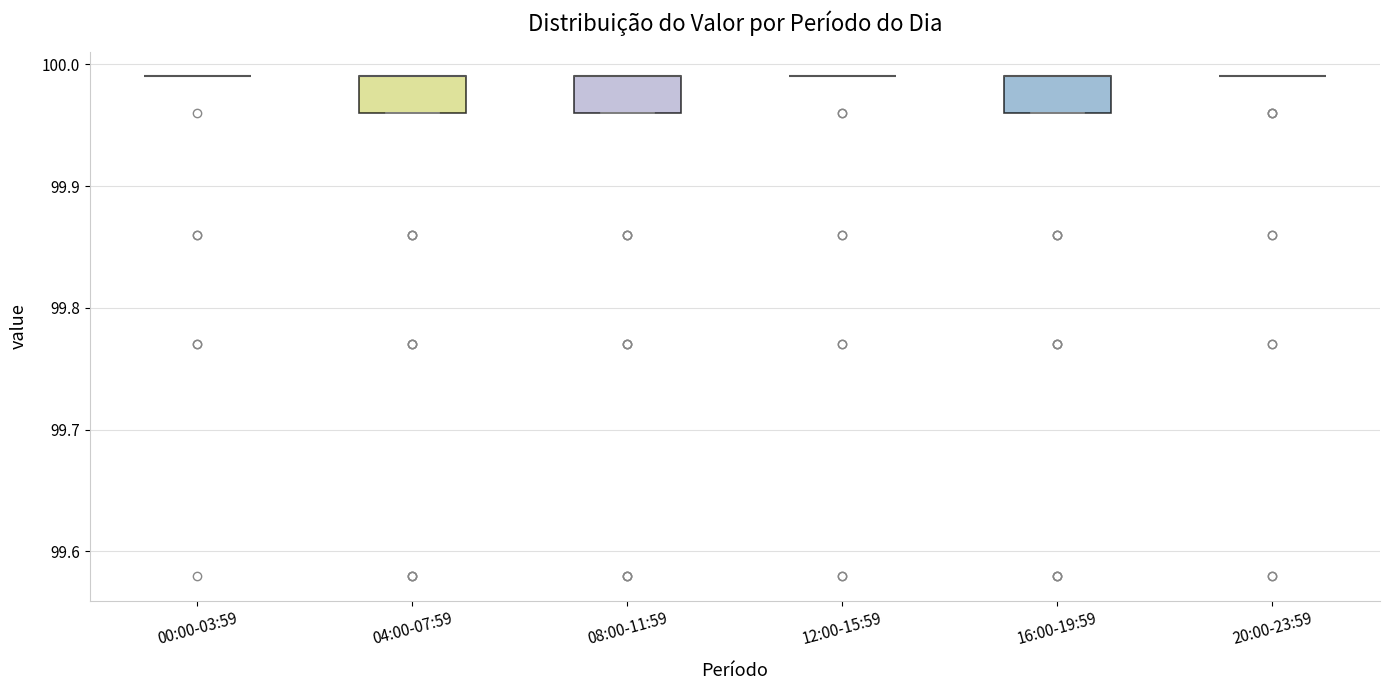

Reading left to right, transcribe this box plot: for each box, give where its median line is, the range the box spans, and where its two whiskers end, as read against the y-axis. The values are not printed on the chart, so give them approximately, as read against the axis.

00:00-03:59: box collapsed to a line at 99.99, whiskers 99.99 to 99.99
04:00-07:59: median 99.99 (drawn on the box's upper edge), box 99.96 to 99.99, whiskers 99.96 to 99.99
08:00-11:59: median 99.99 (drawn on the box's upper edge), box 99.96 to 99.99, whiskers 99.96 to 99.99
12:00-15:59: box collapsed to a line at 99.99, whiskers 99.99 to 99.99
16:00-19:59: median 99.99 (drawn on the box's upper edge), box 99.96 to 99.99, whiskers 99.96 to 99.99
20:00-23:59: box collapsed to a line at 99.99, whiskers 99.99 to 99.99